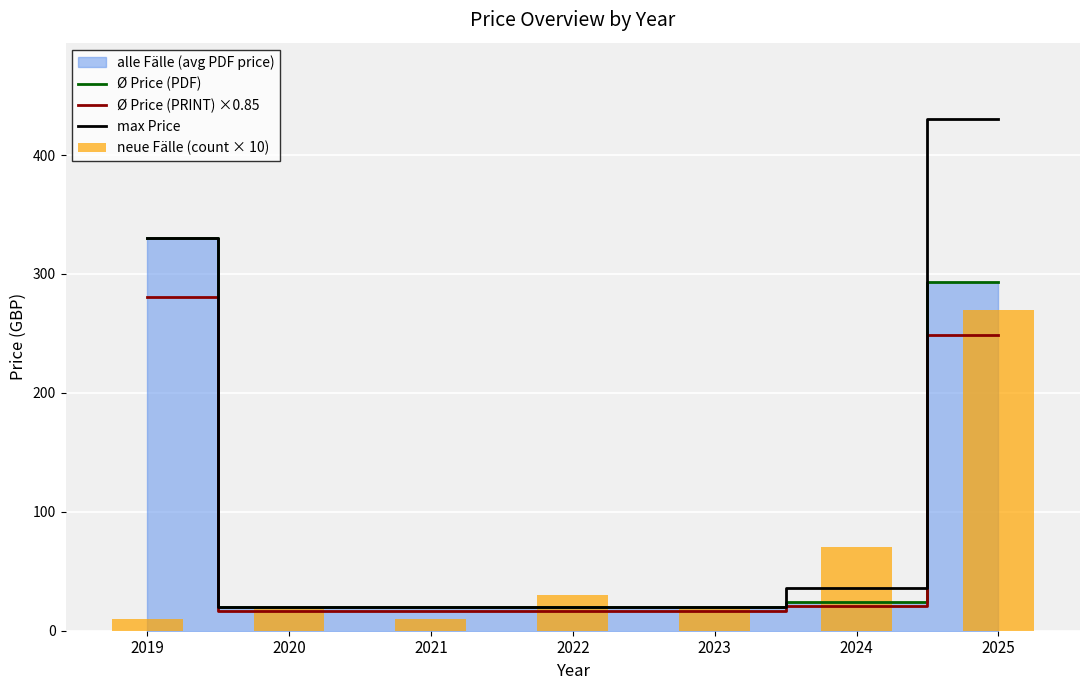

Is the value of Ø Price (PDF) at 2025 greater than the value of max Price at 2022?

Yes